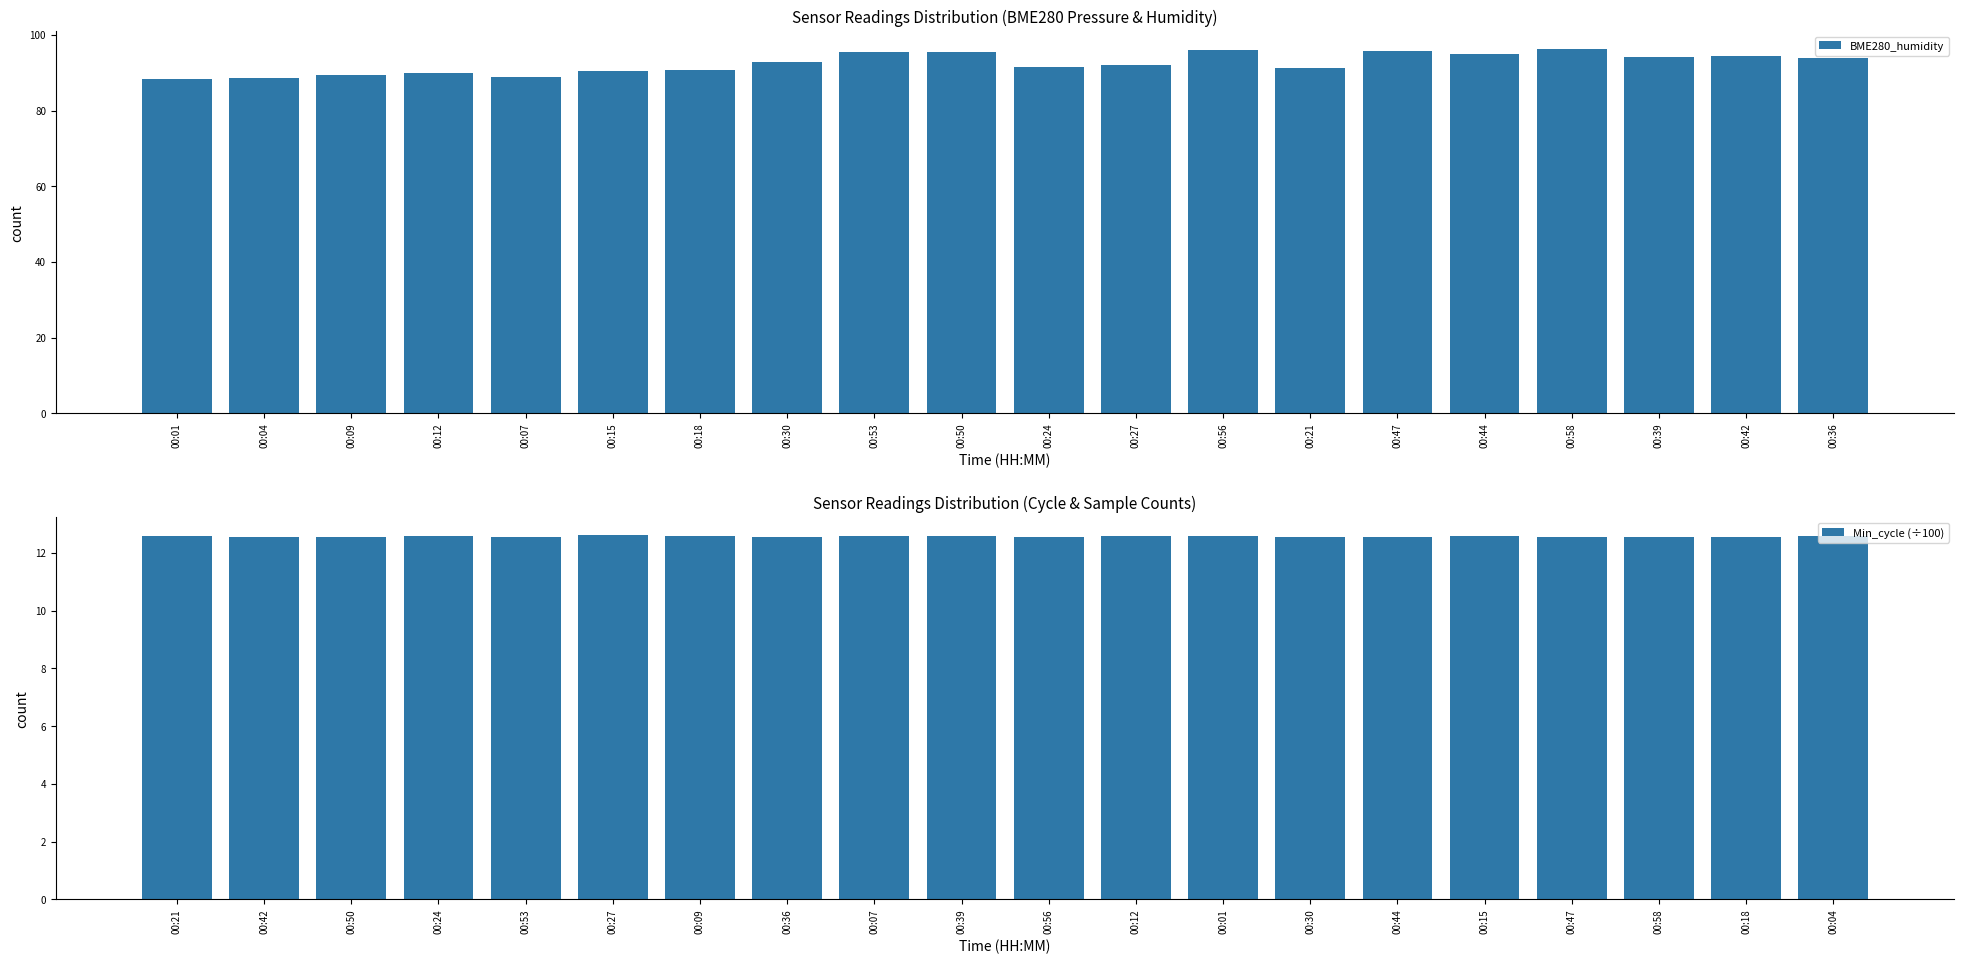

Which has a higher value, 00:30 or 00:47?

00:47